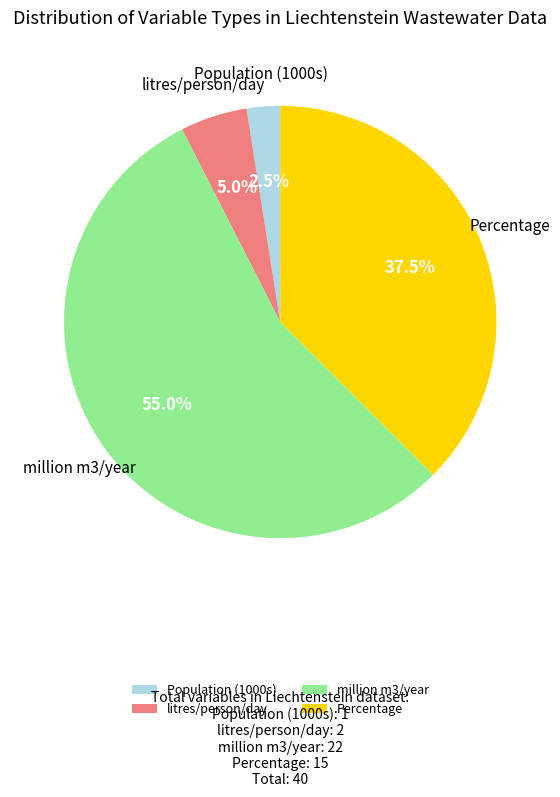

Rank the categories by value from lowest to highest.

Population (1000s), litres/person/day, Percentage, million m3/year